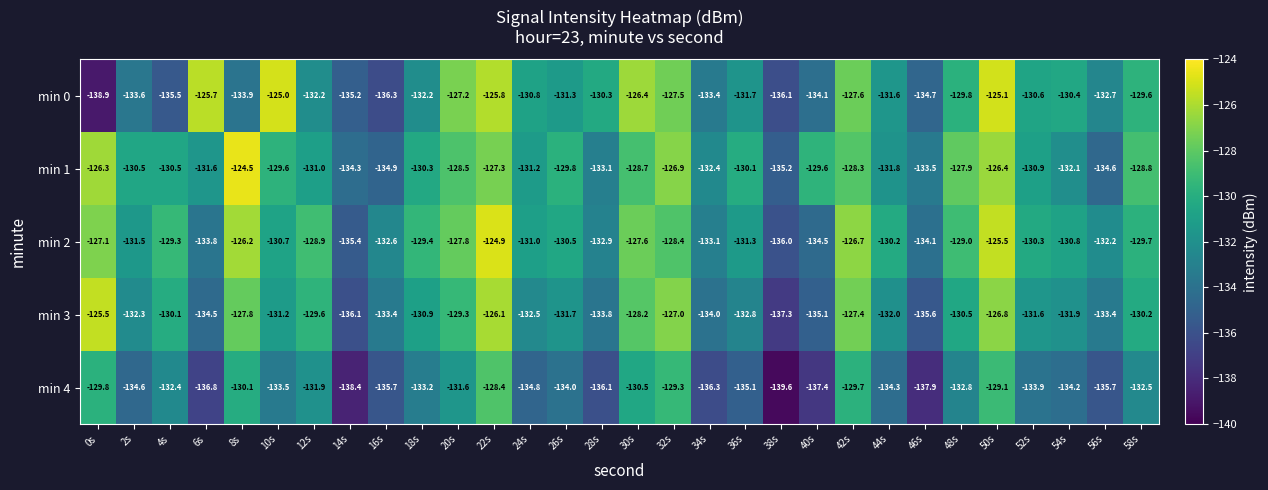

At 22s, list the series in order from largest to smallest.

min 2, min 0, min 3, min 1, min 4